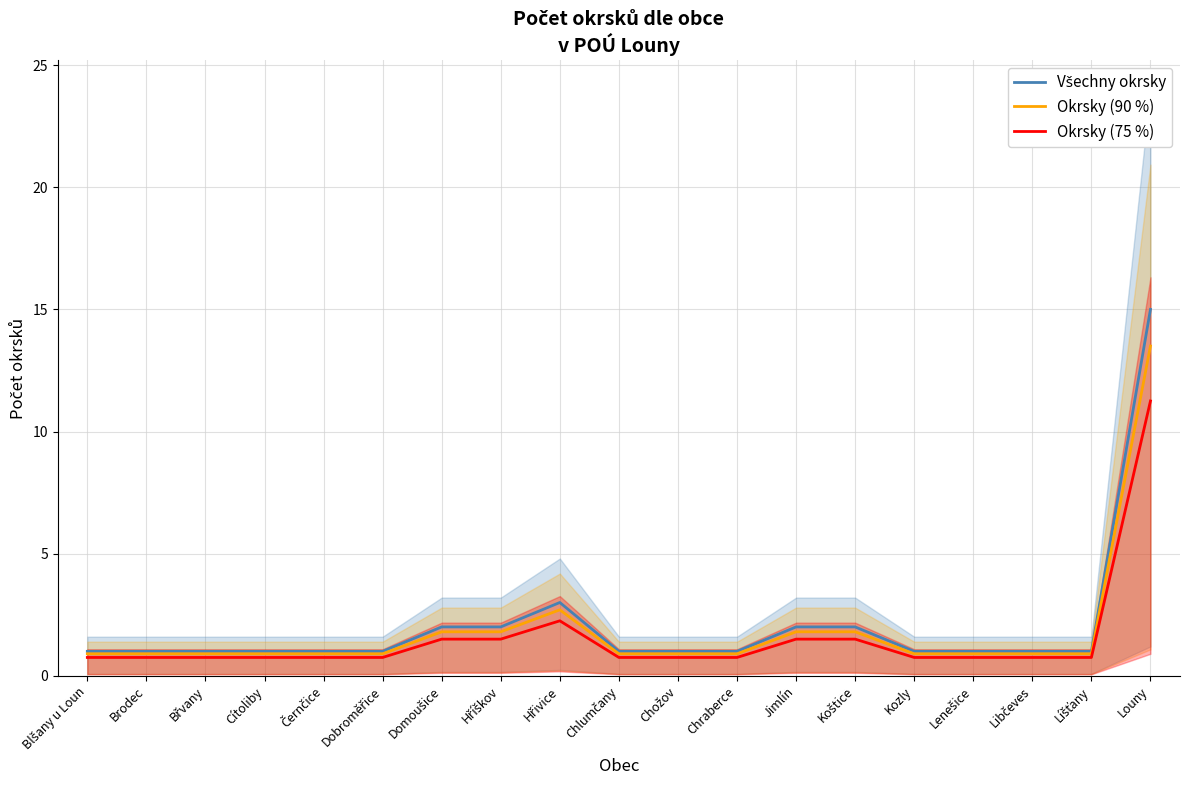

What is the label of the 19th point from the left?

Louny